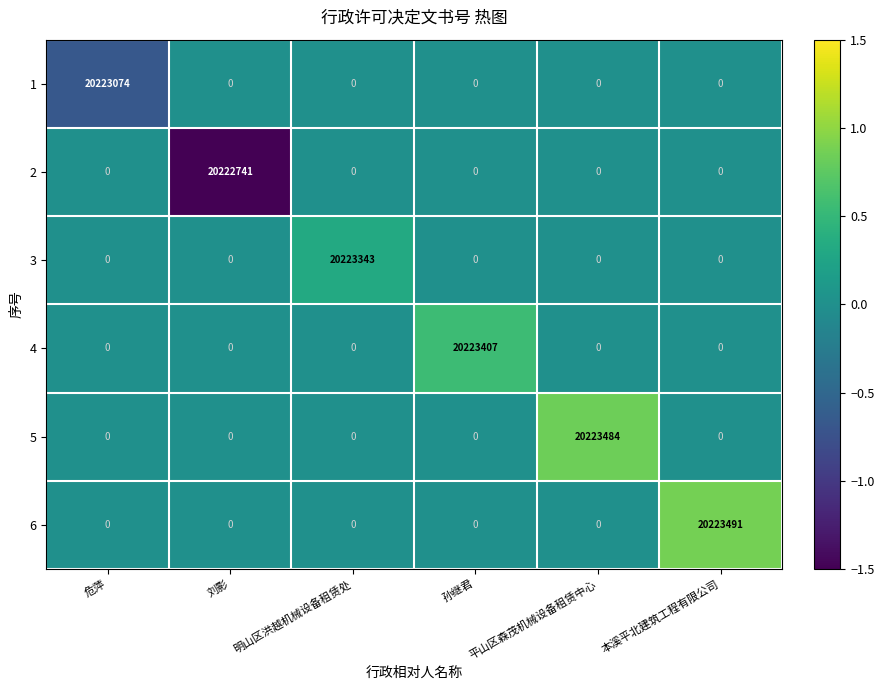

Is it true that 4 equals 12651233 at 本溪平北建筑工程有限公司?

False